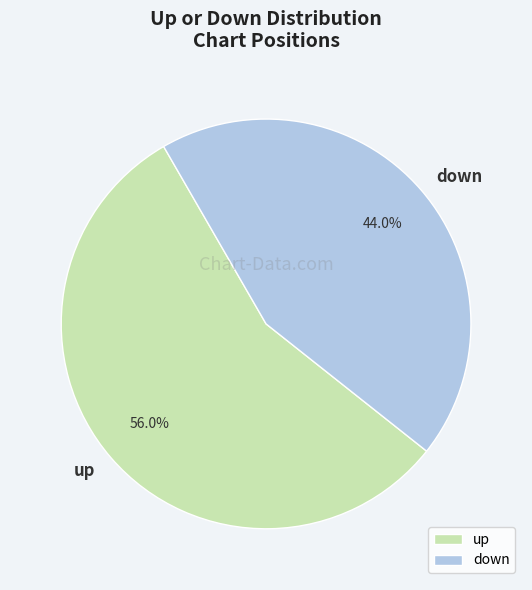

True or false: up accounts for 56% of the total.

True